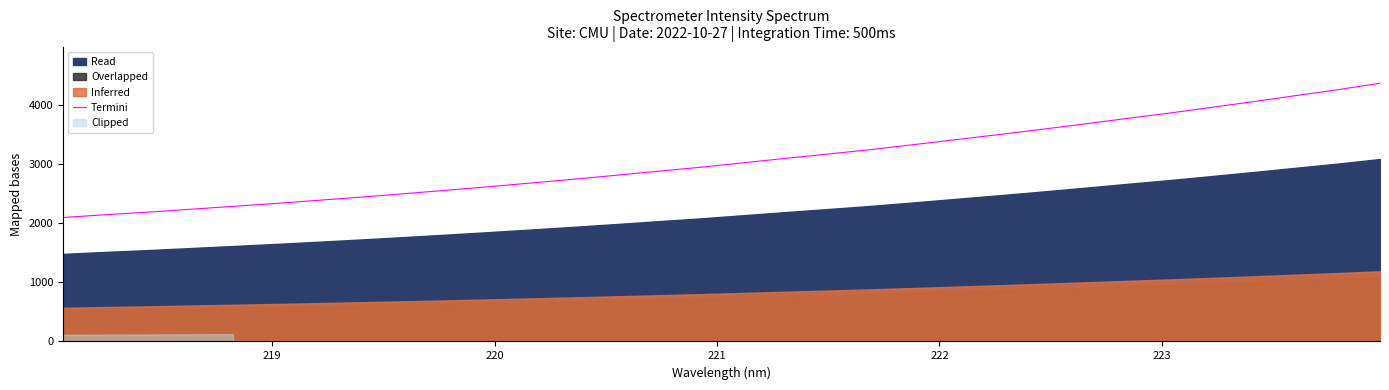

What is the average value?

3077.5